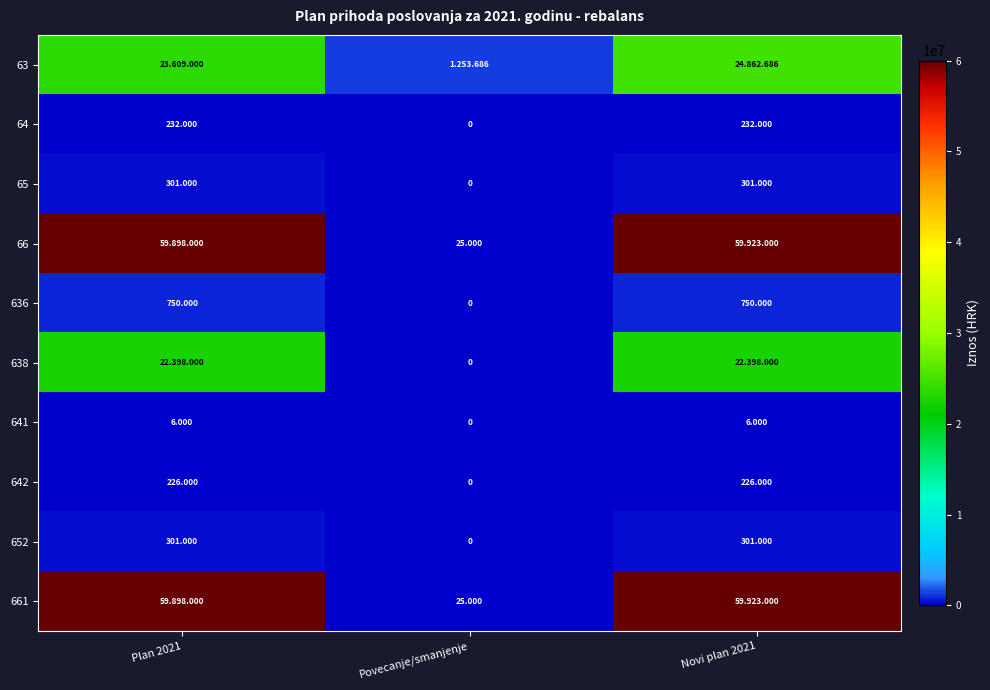

Between Povecanje/smanjenje and Novi plan 2021, which is larger?

Novi plan 2021